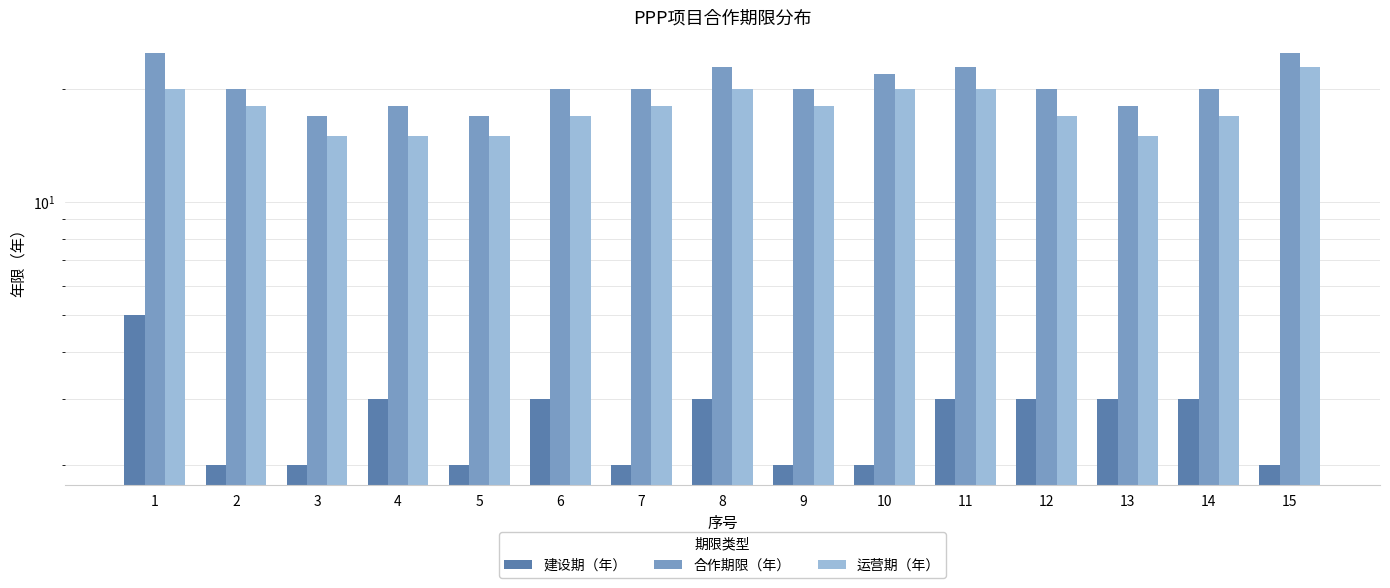

Are the bars horizontal?

No